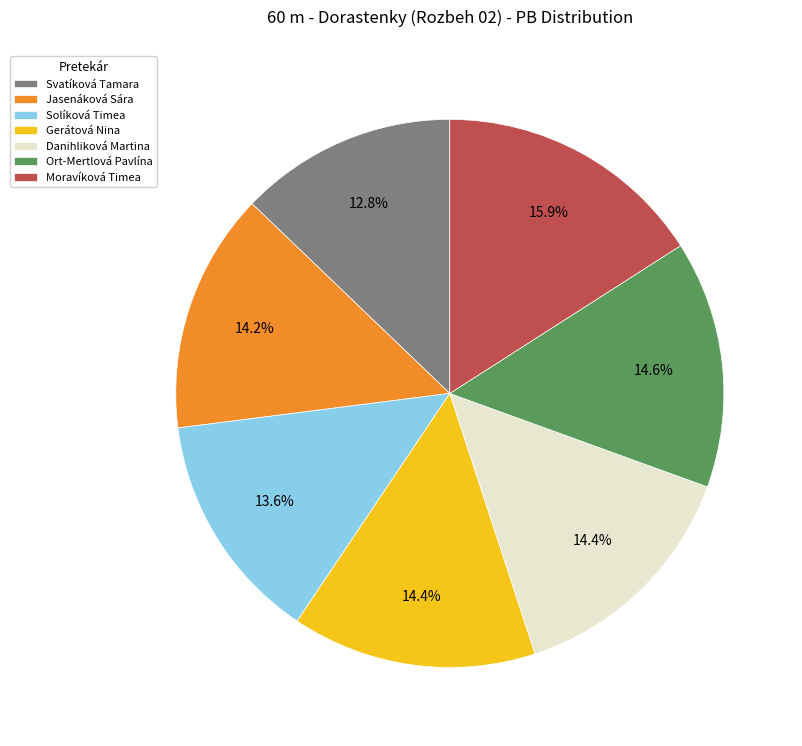

How many segments does this pie chart have?

7